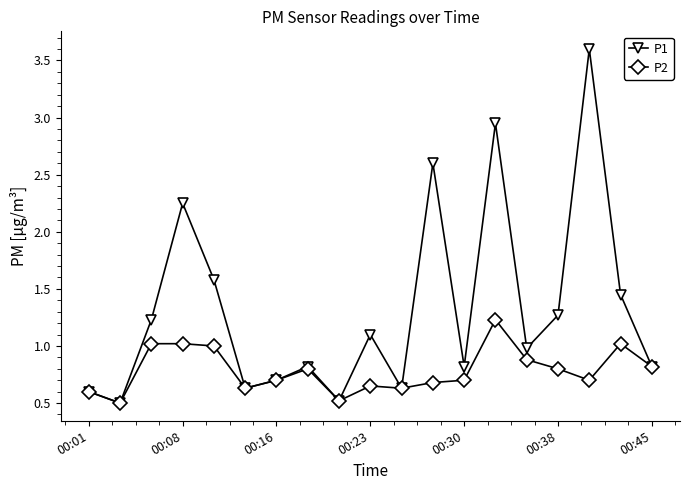

What is the value of the P1 point at the 1st from the left?

0.6